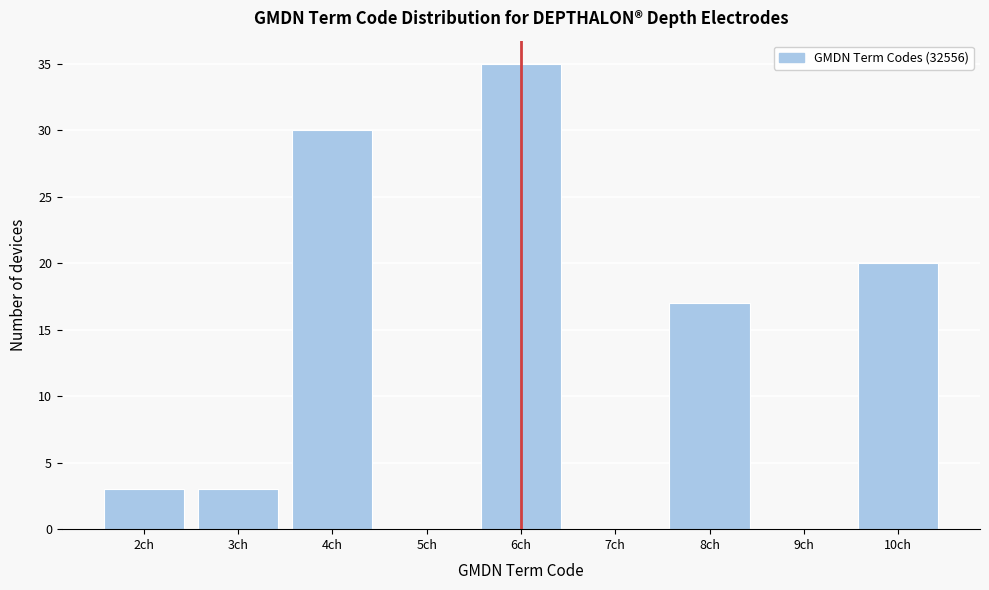

Reading left to right, list every bar in this chart as the range it spans on the x-axis followed by its height. The values are not printed on the chart, so give them approximately, as read against the axis.

1.5 to 2.5: 3
2.5 to 3.5: 3
3.5 to 4.5: 30
4.5 to 5.5: 0
5.5 to 6.5: 35
6.5 to 7.5: 0
7.5 to 8.5: 17
8.5 to 9.5: 0
9.5 to 10.5: 20